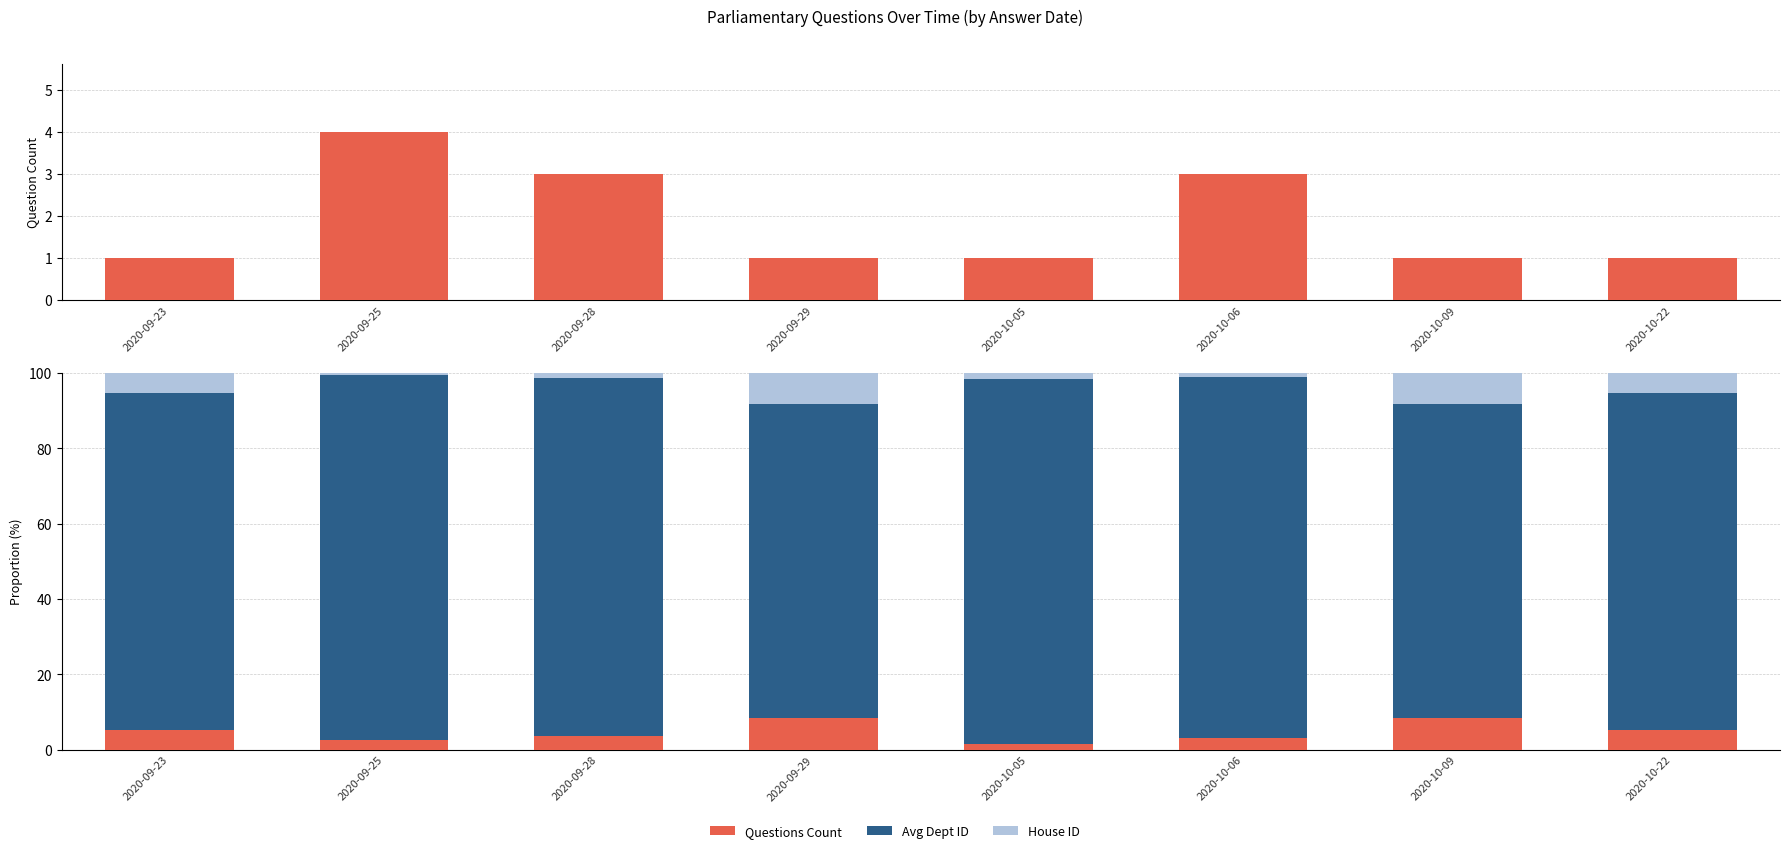

Which category has the lowest value across all series?

2020-09-25